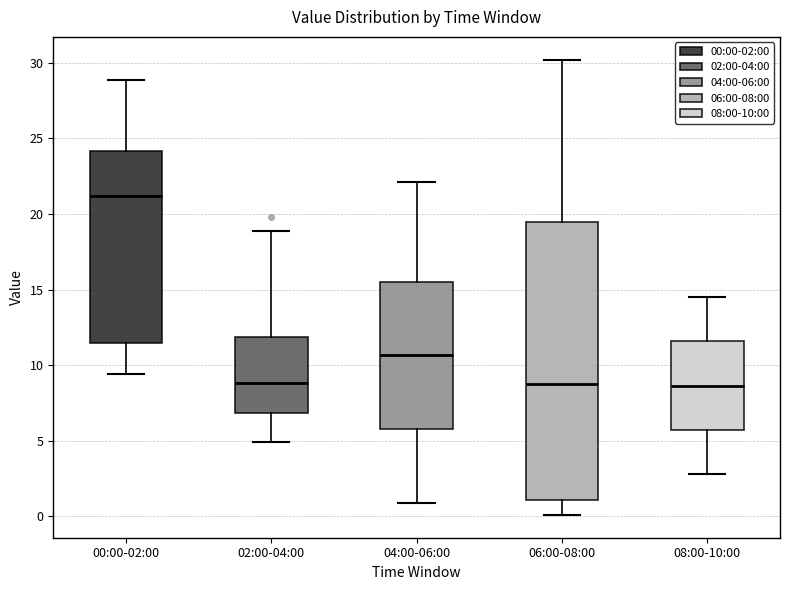

Reading left to right, read every box against the y-axis: the position of its median line, the range the box covers, and the ends of its whiskers. The values are not printed on the chart, so give them approximately, as read against the axis.

00:00-02:00: median 21.0, box 11.5 to 24.0, whiskers 9.5 to 29.0
02:00-04:00: median 9.0, box 7.0 to 12.0, whiskers 5.0 to 19.0
04:00-06:00: median 10.5, box 6.0 to 15.5, whiskers 1.0 to 22.0
06:00-08:00: median 9.0, box 1.0 to 19.5, whiskers 0.0 to 30.0
08:00-10:00: median 8.5, box 5.5 to 11.5, whiskers 3.0 to 14.5